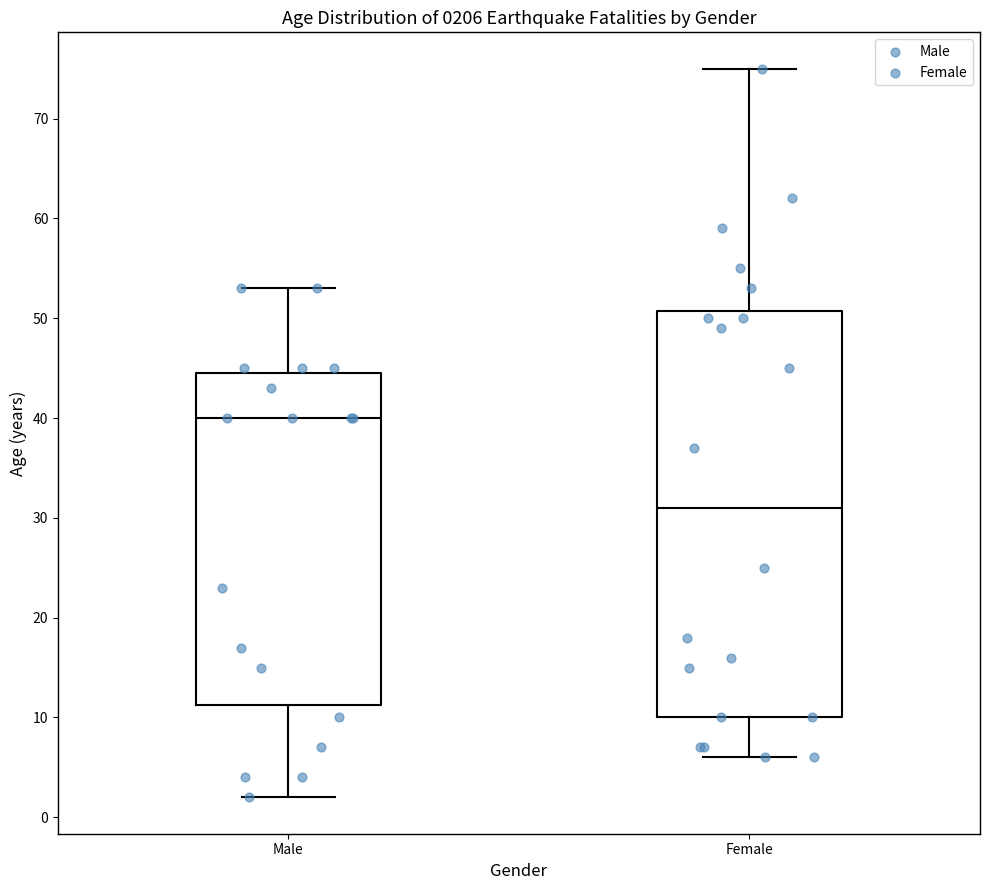

Where is the lower edge of the box for Female on the y-axis? The values are not printed on the chart, so give them approximately, as read against the axis.

10